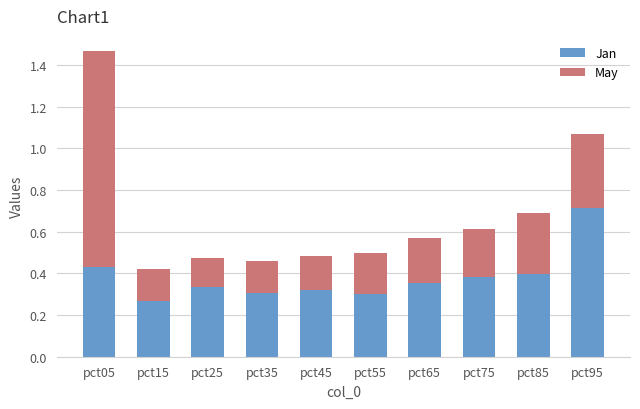

Which category has the lowest value in the Jan series?

pct15